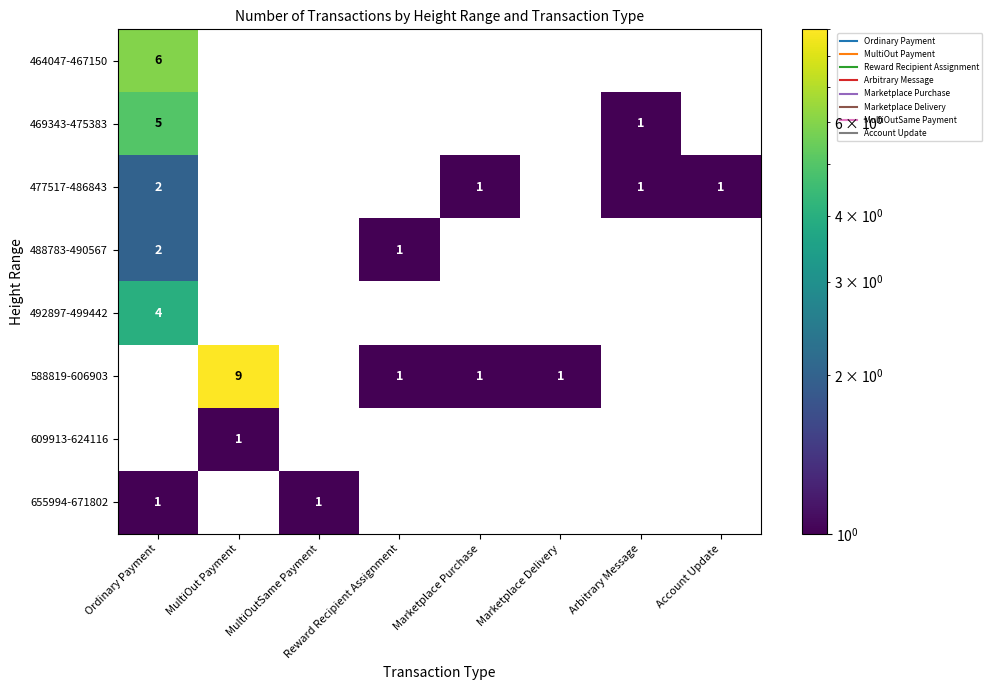

Which has a higher value, Marketplace Purchase or MultiOut Payment?

MultiOut Payment